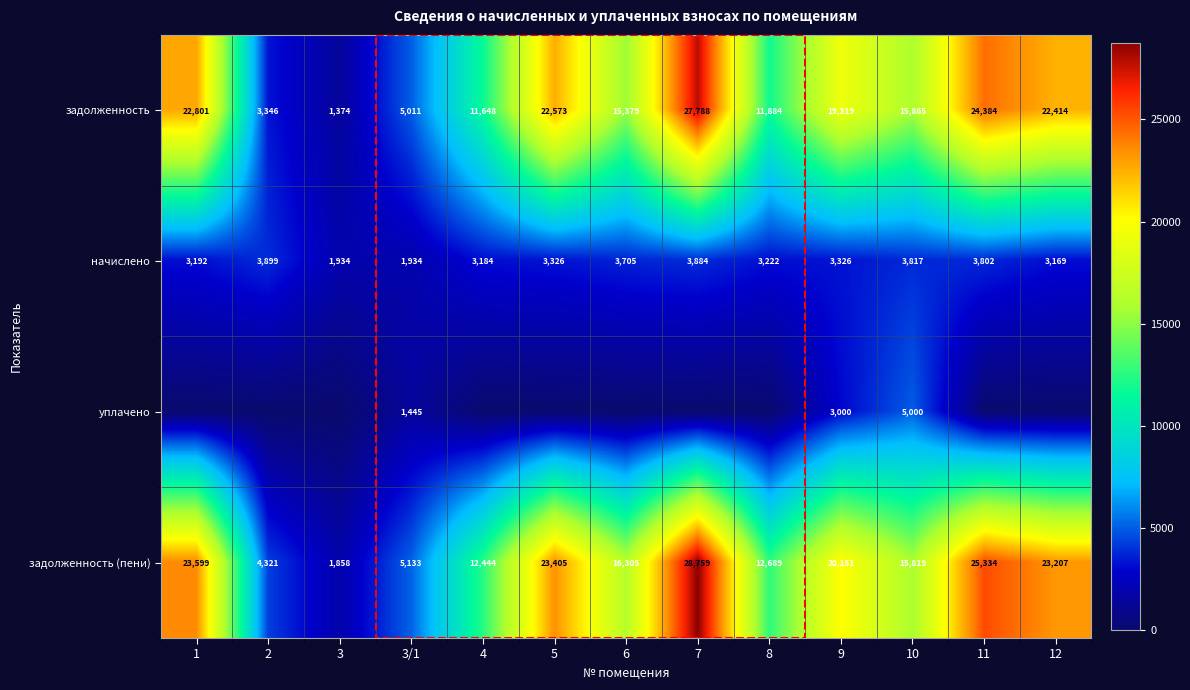

Rank the categories by задолженность (пени) value from lowest to highest.

3, 2, 3/1, 4, 8, 10, 6, 9, 12, 5, 1, 11, 7